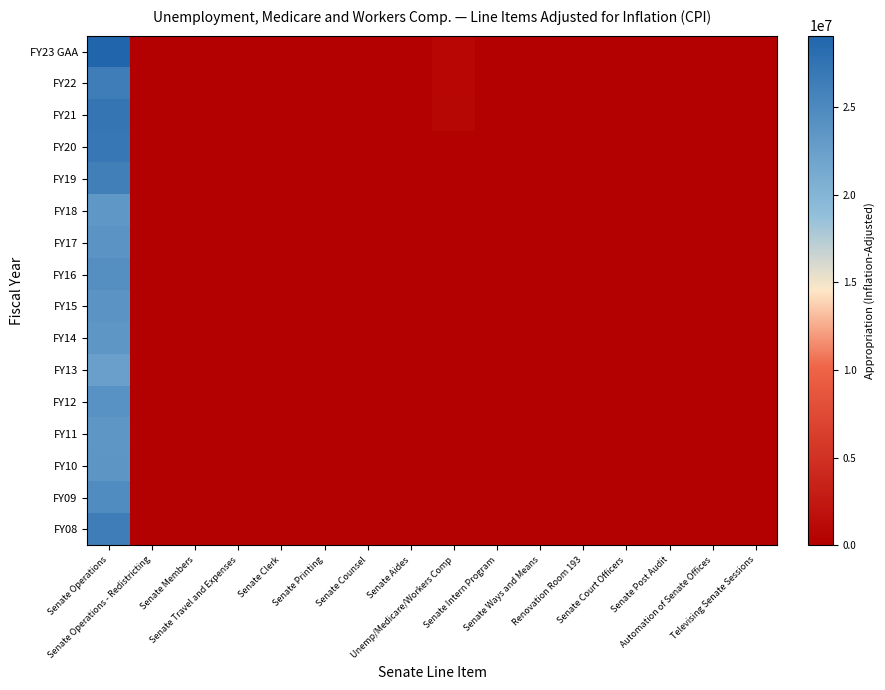

Between Automation of Senate Offices and Senate Operations - Redistricting, which is larger?

Automation of Senate Offices